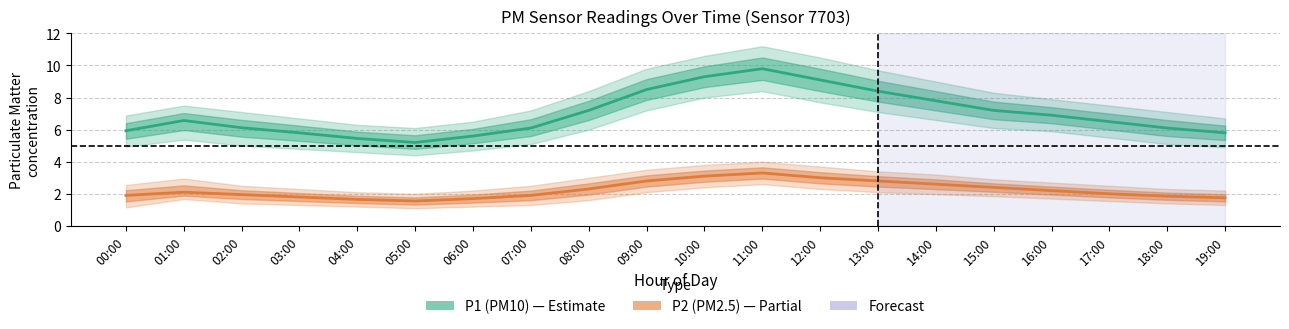

The value of P2 (PM2.5) at 06:00 is 1.7. True or false?

True